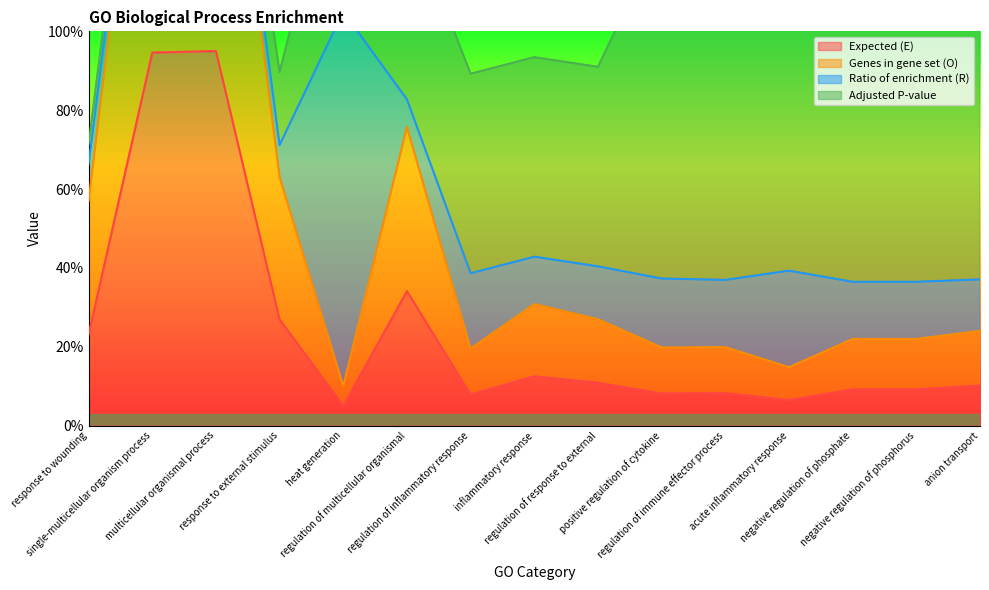

Count the number of categories in the chart.

15